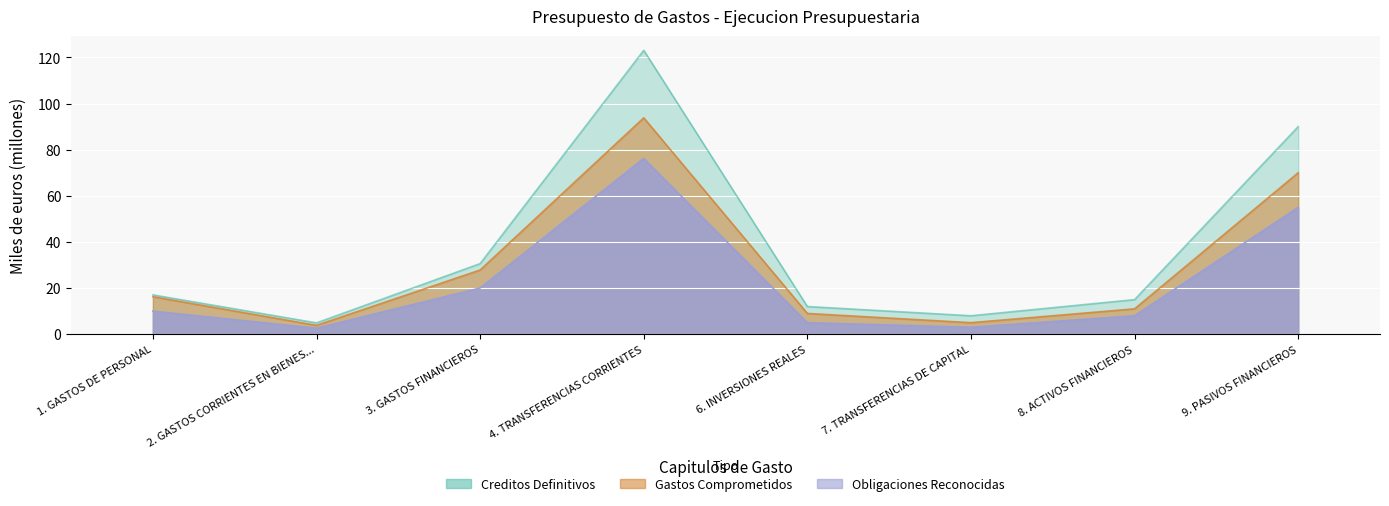

What is the label of the 1st point from the right?

9. PASIVOS FINANCIEROS